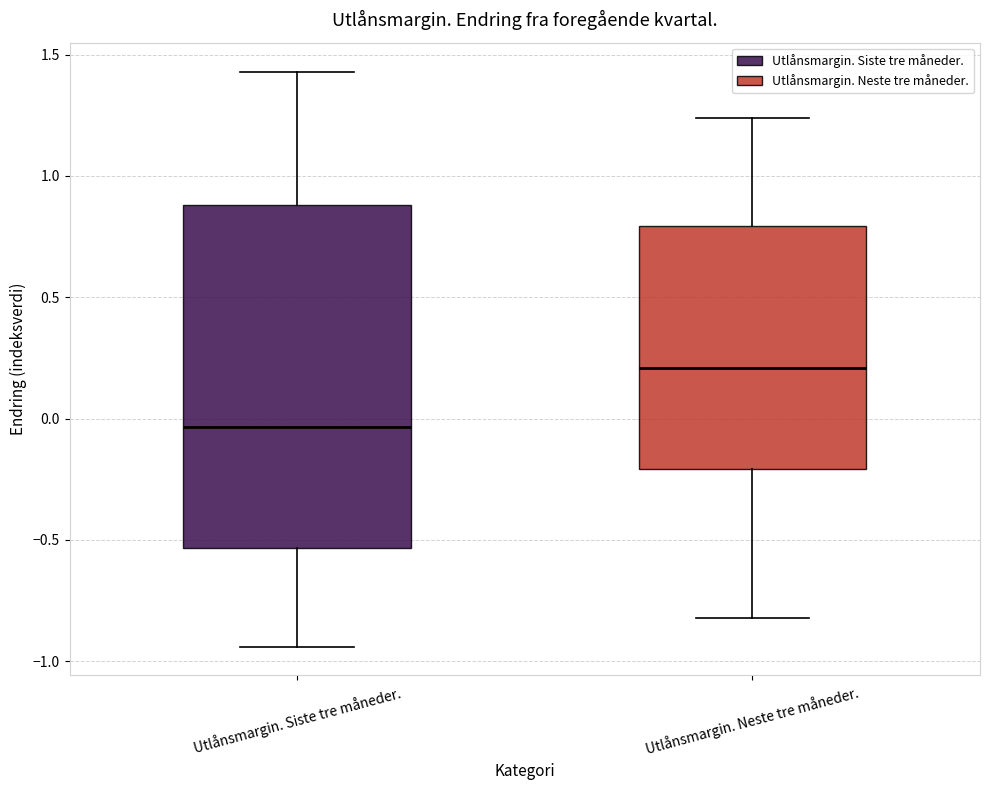

Where does the upper whisker of the box for Utlånsmargin. Neste tre måneder. end on the y-axis? The values are not printed on the chart, so give them approximately, as read against the axis.

1.25